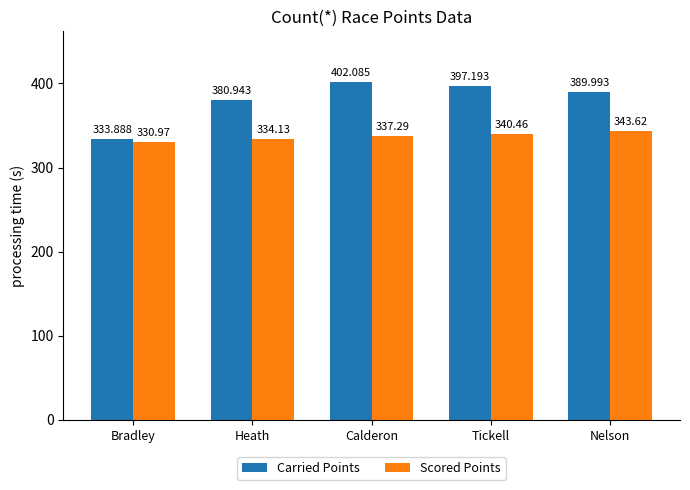

How many bars are there in total?

10